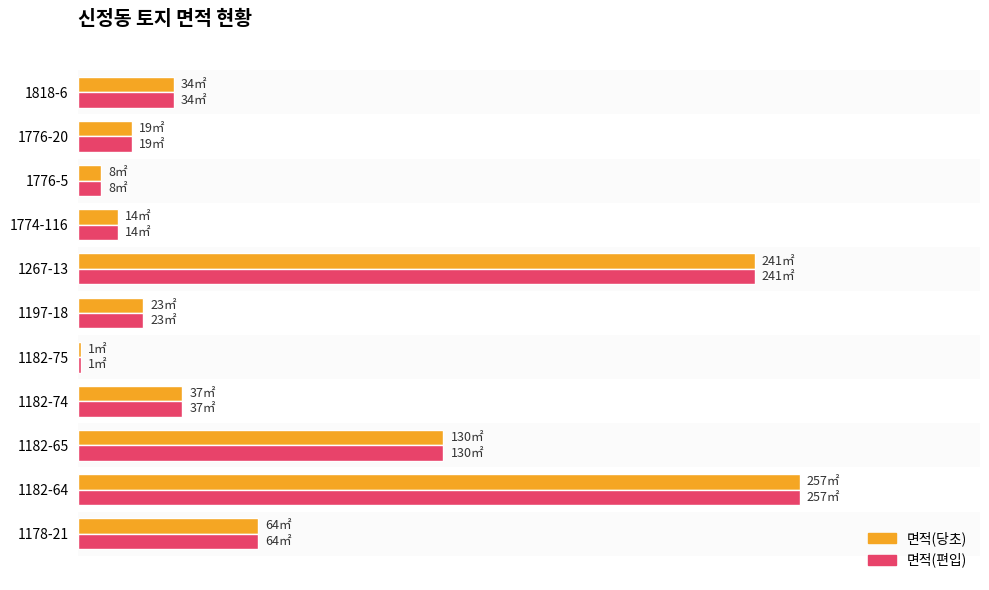

At which category does the chart reach its minimum across all series?

1182-75